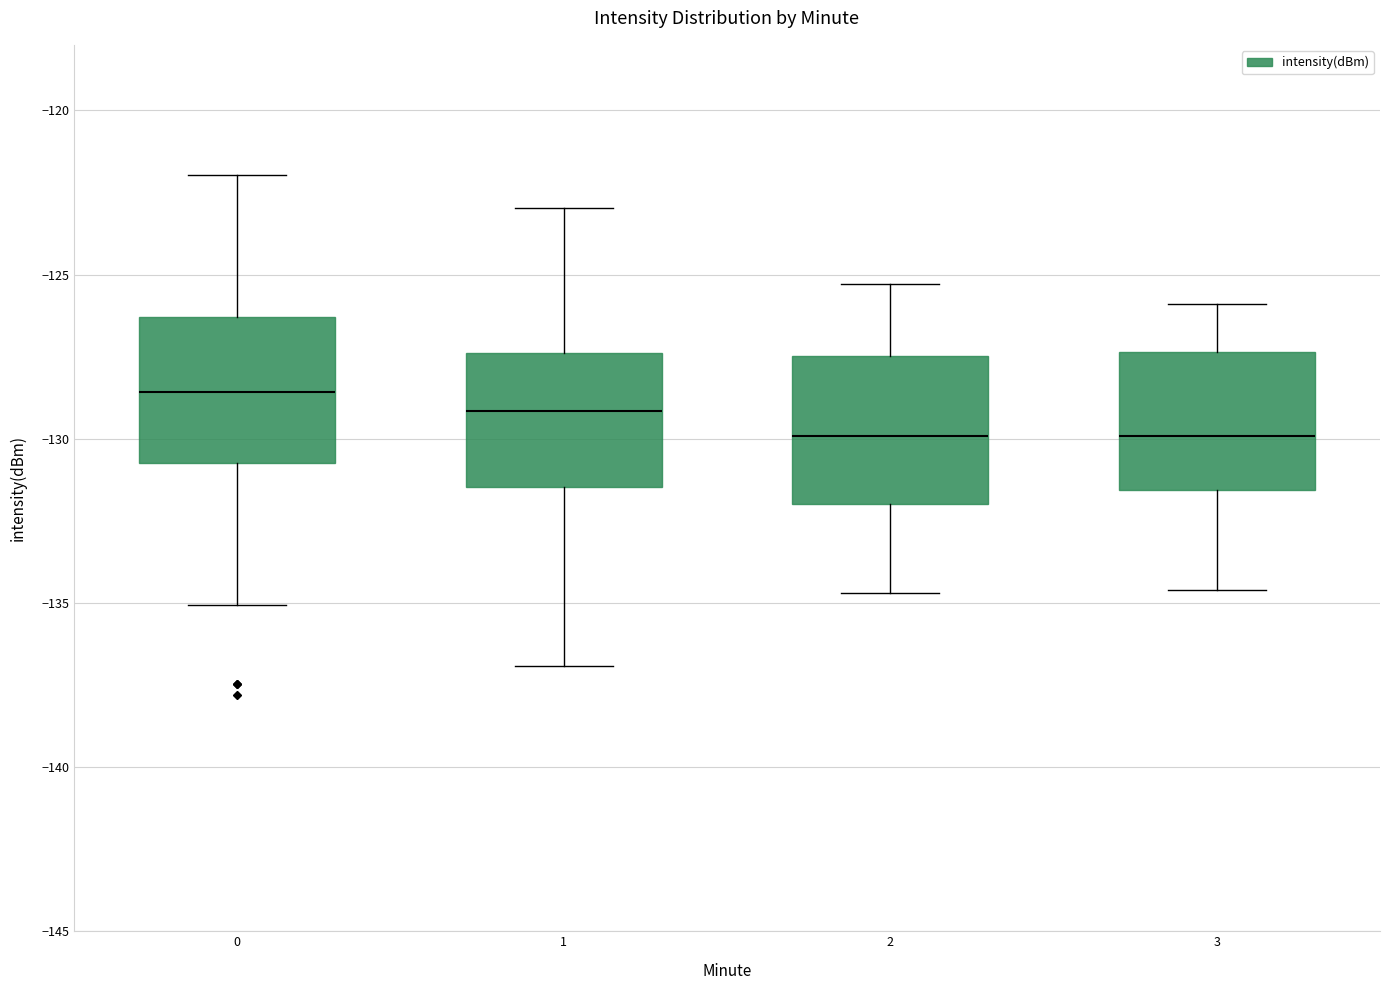

Reading left to right, transcribe this box plot: for each box, give where its median line is, the range the box spans, and where its two whiskers end, as read against the y-axis. The values are not printed on the chart, so give them approximately, as read against the axis.

0: median -128.5, box -131.0 to -126.5, whiskers -135.0 to -122.0
1: median -129.0, box -131.5 to -127.5, whiskers -137.0 to -123.0
2: median -130.0, box -132.0 to -127.5, whiskers -134.5 to -125.5
3: median -130.0, box -131.5 to -127.5, whiskers -134.5 to -126.0